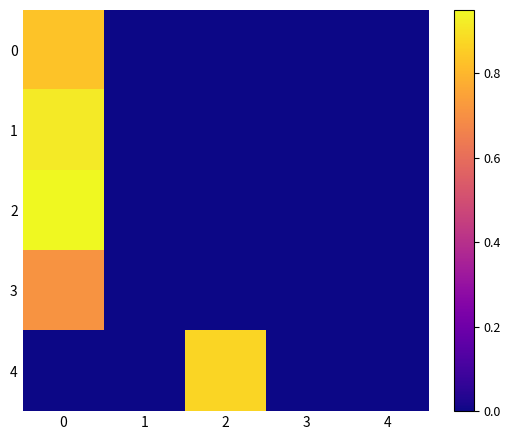

Which series has the largest range (max minus min)?

2